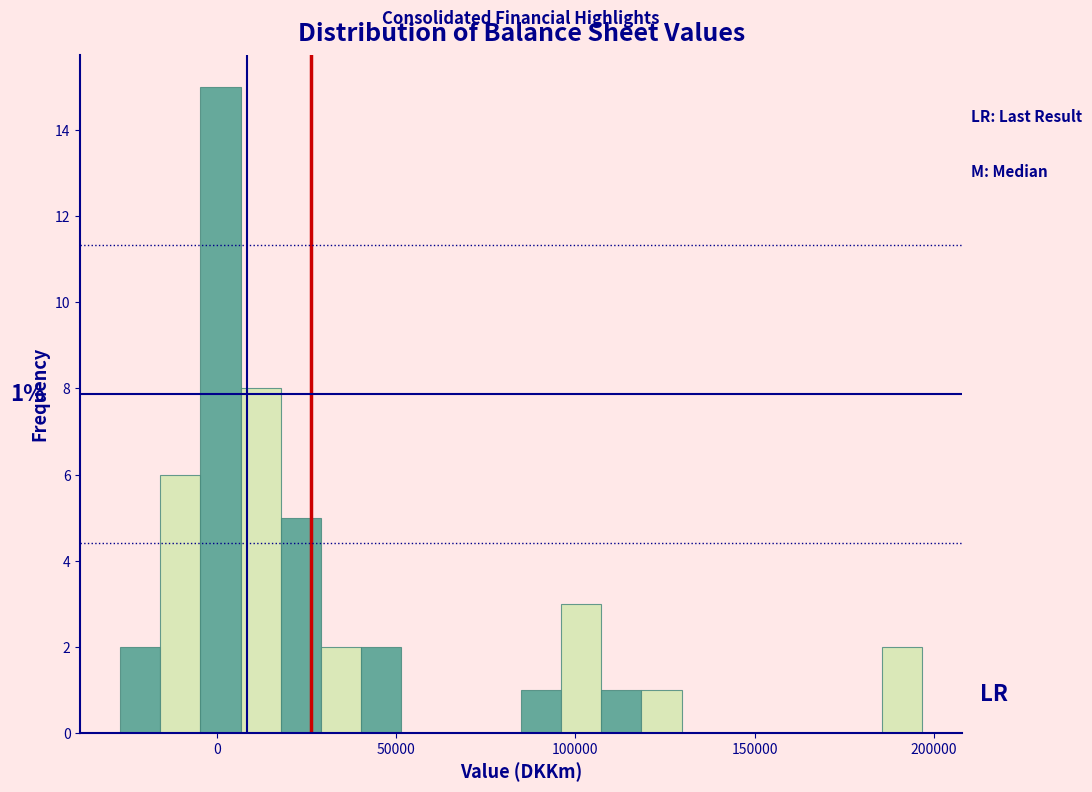

Around what value on the x-axis is the tallest bar? Give the approximate position of its centre, as read against the axis.

0